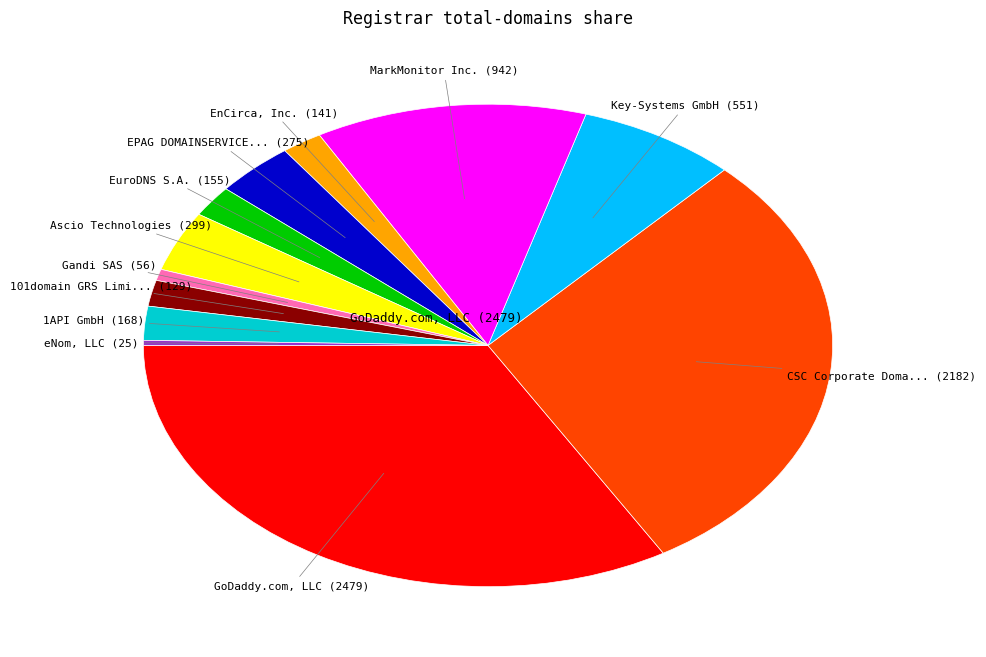

Does any single category account for the majority?

No